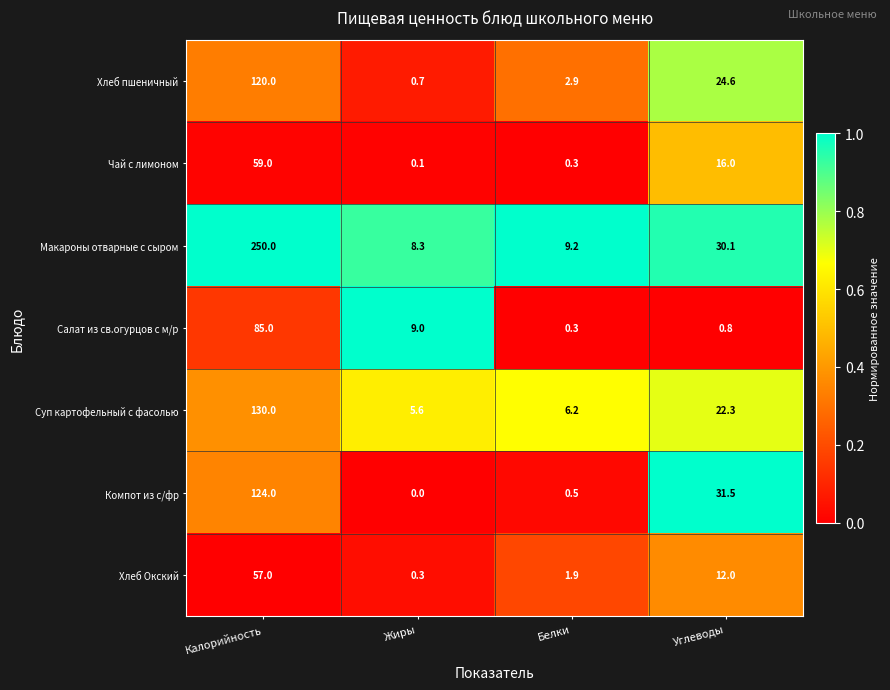

Is it true that Макароны отварные с сыром equals 166.6 at Калорийность?

False